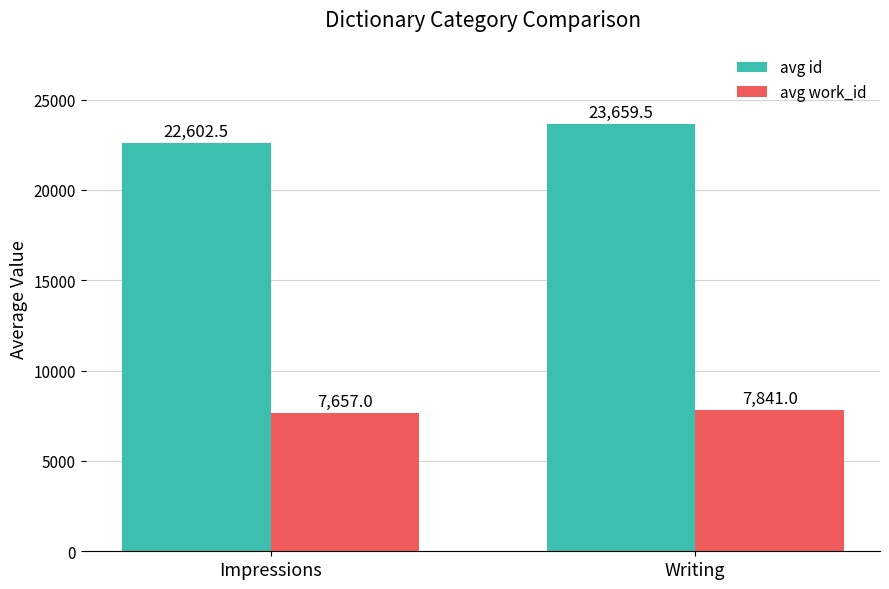

At which label does avg id reach its minimum?

Impressions